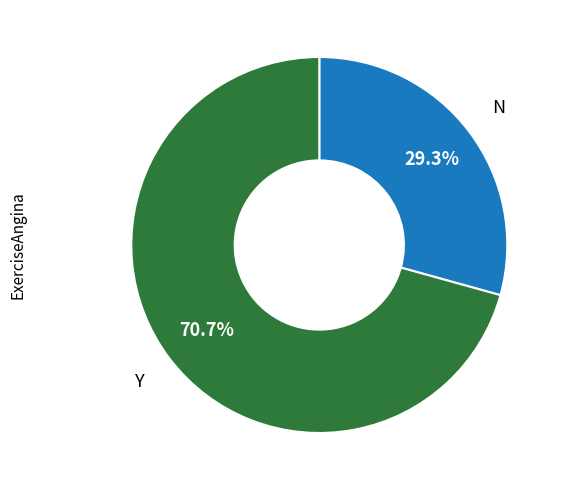

Is there a majority slice in this chart?

Yes